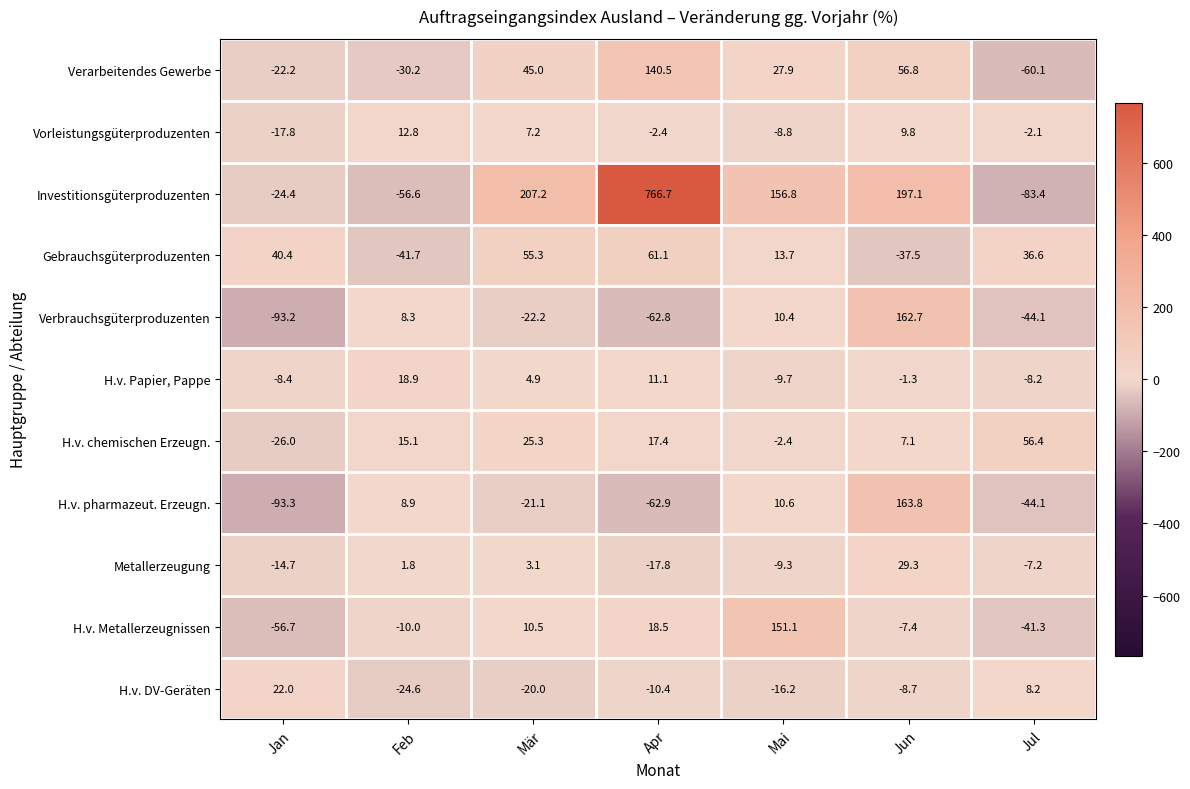

At which category does the chart reach its minimum across all series?

Jan